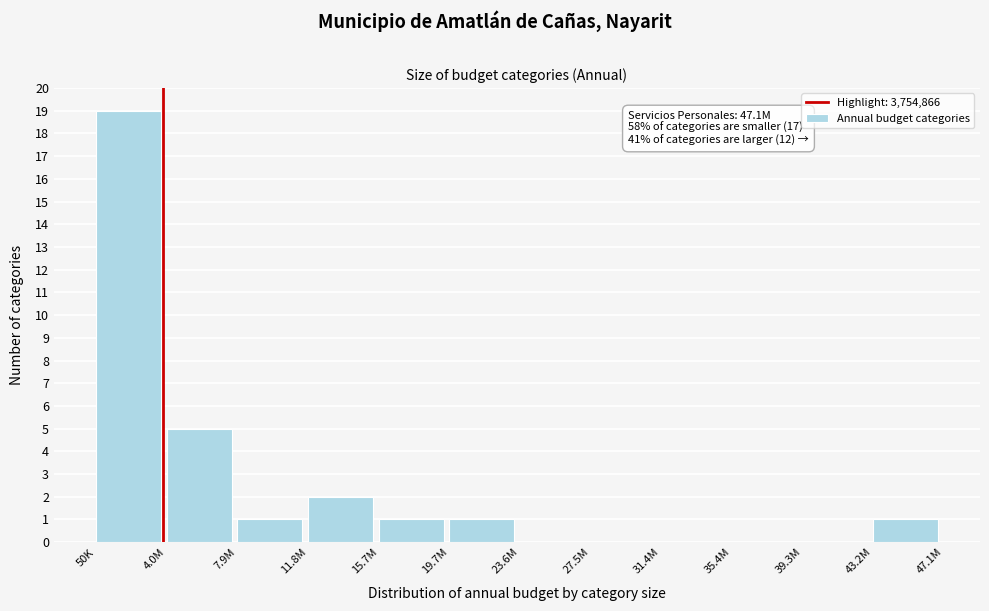

Reading left to right, extract all data points from this chart.

50K=19	4.0M=5	7.9M=1	11.8M=2	15.7M=1	19.7M=1	23.6M=0	27.5M=0	31.4M=0	35.4M=0	39.3M=0	43.2M=1